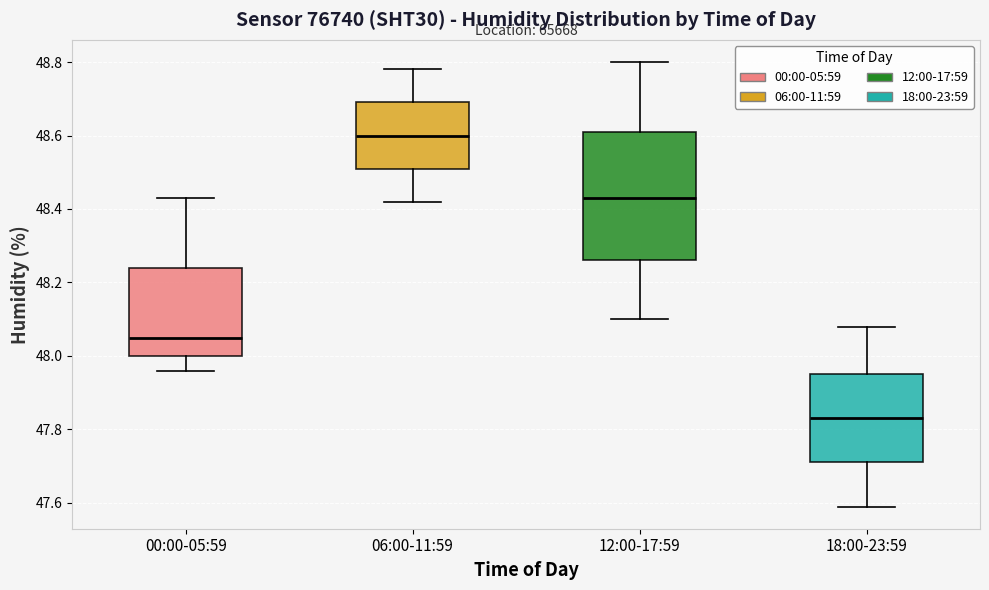

Where is the lower edge of the box for 12:00-17:59 on the y-axis? The values are not printed on the chart, so give them approximately, as read against the axis.

48.26